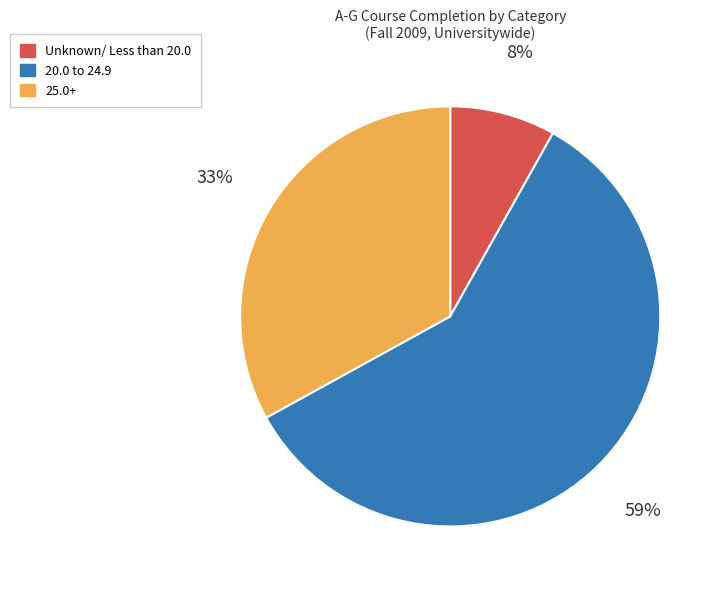

Between 25.0+ and Unknown/ Less than 20.0, which is larger?

25.0+